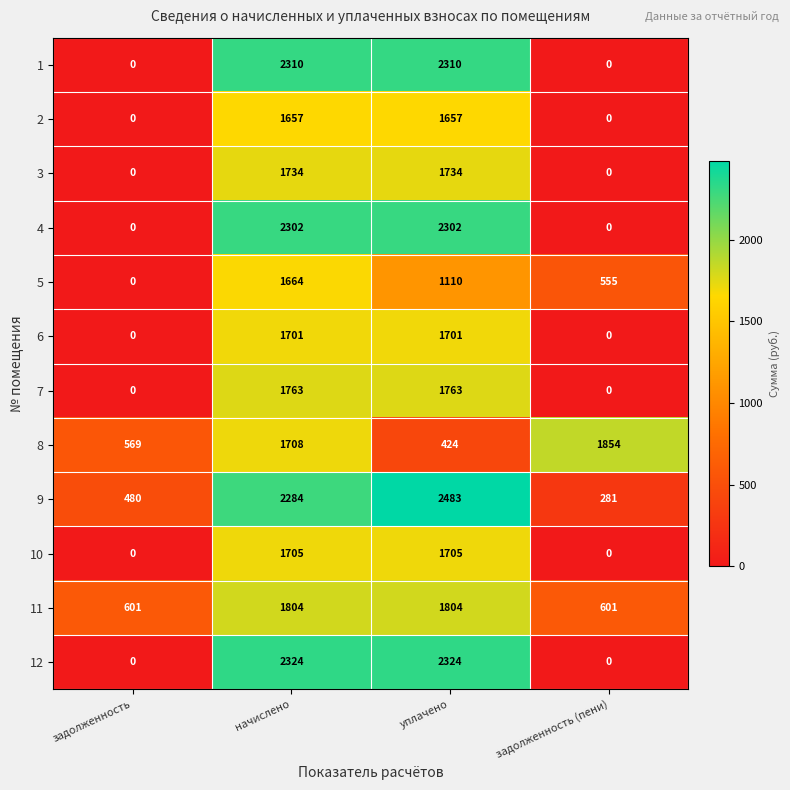

The value of 1 at задолженность is 977. True or false?

False